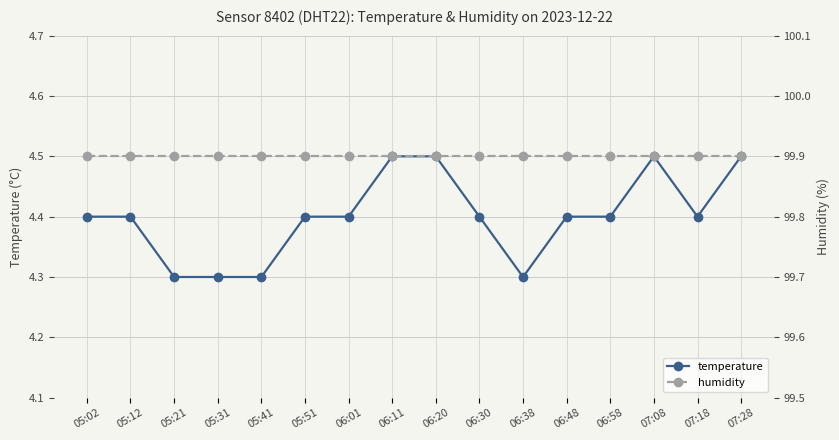

What is the label of the 2nd point from the left?

05:12